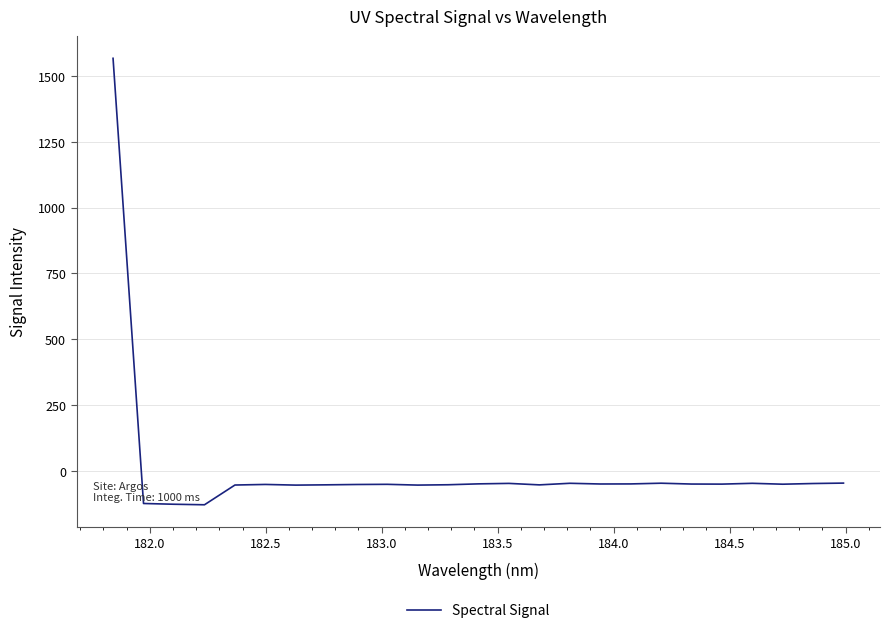

What is the difference between the maximum and minimum values?

1695.9